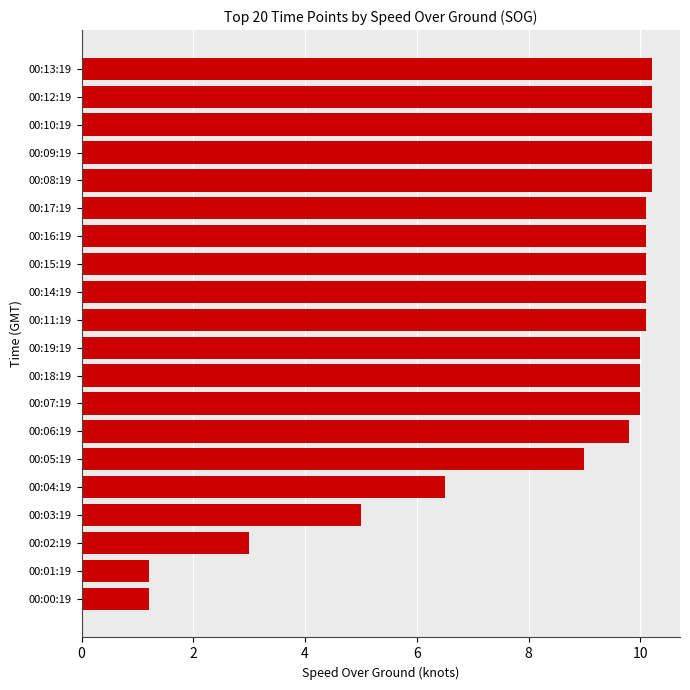

Reading top to bottom, list all the values displayed in this chart.

00:13:19=10.2	00:12:19=10.2	00:10:19=10.2	00:09:19=10.2	00:08:19=10.2	00:17:19=10.1	00:16:19=10.1	00:15:19=10.1	00:14:19=10.1	00:11:19=10.1	00:19:19=10.0	00:18:19=10.0	00:07:19=10.0	00:06:19=9.8	00:05:19=9.0	00:04:19=6.5	00:03:19=5.0	00:02:19=3.0	00:01:19=1.2	00:00:19=1.2